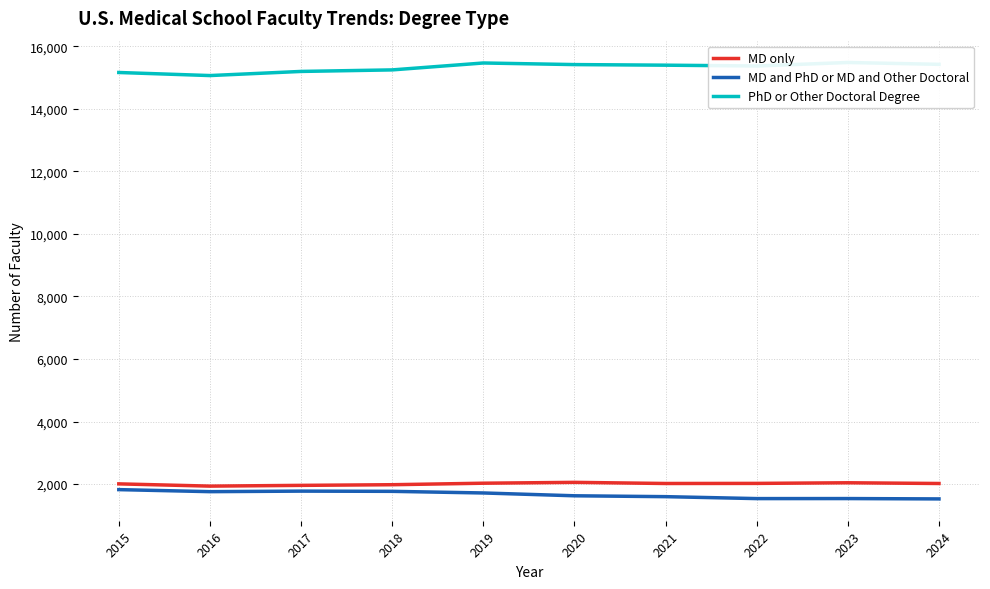

How many data points in PhD or Other Doctoral Degree are above 15394?

4